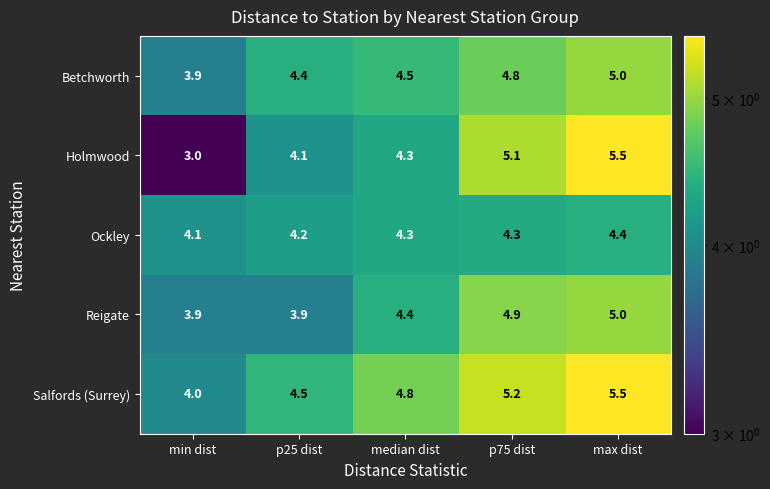

True or false: Ockley has a value of 2.7 at min dist.

False